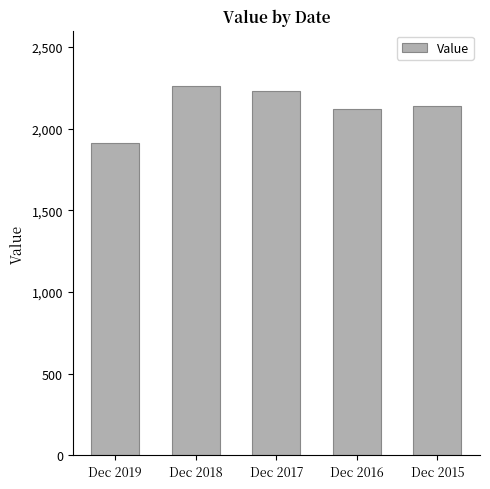

What is the approximate value at Dec 2015, to the nearest 50?

2150